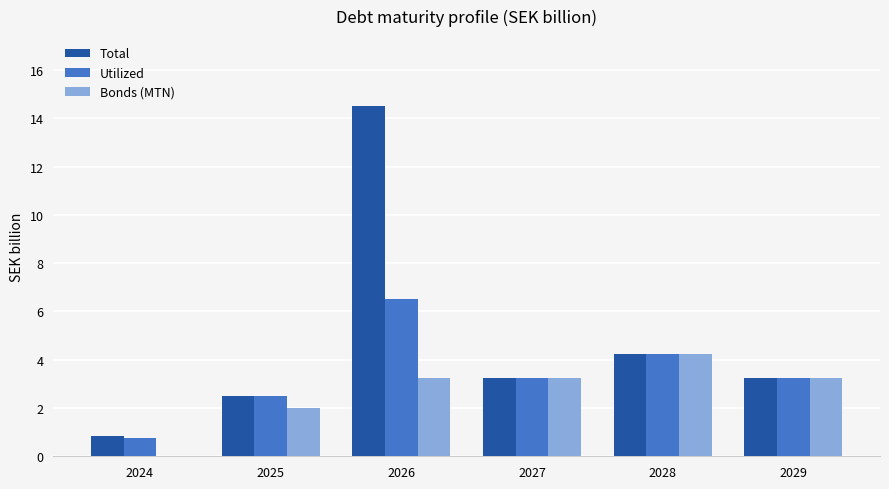

At which category does the chart reach its peak across all series?

2026